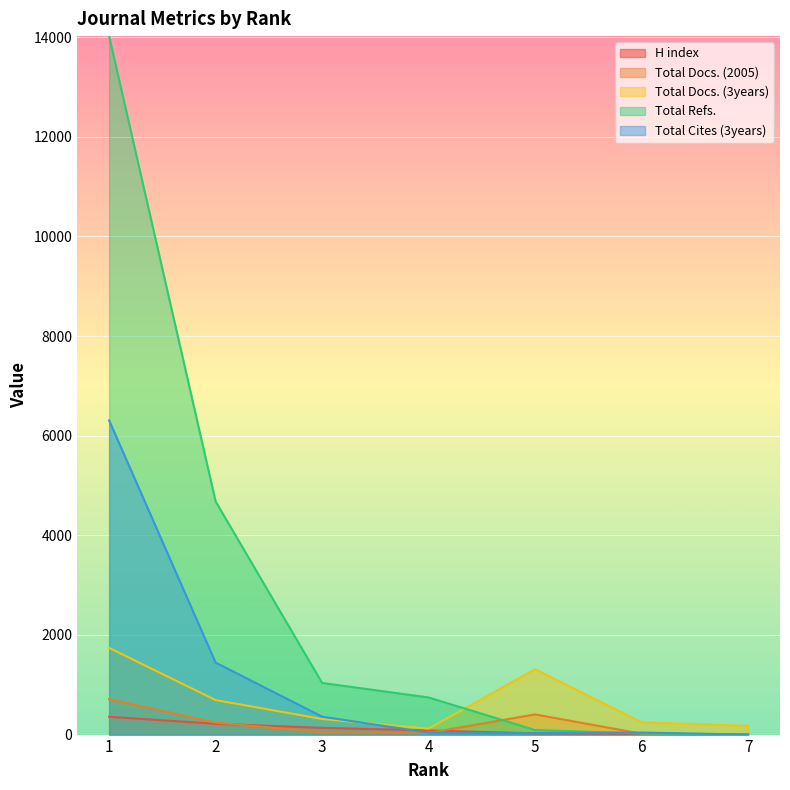

Rank the series at 1 from highest to lowest value.

Total Refs., Total Cites (3years), Total Docs. (3years), Total Docs. (2005), H index